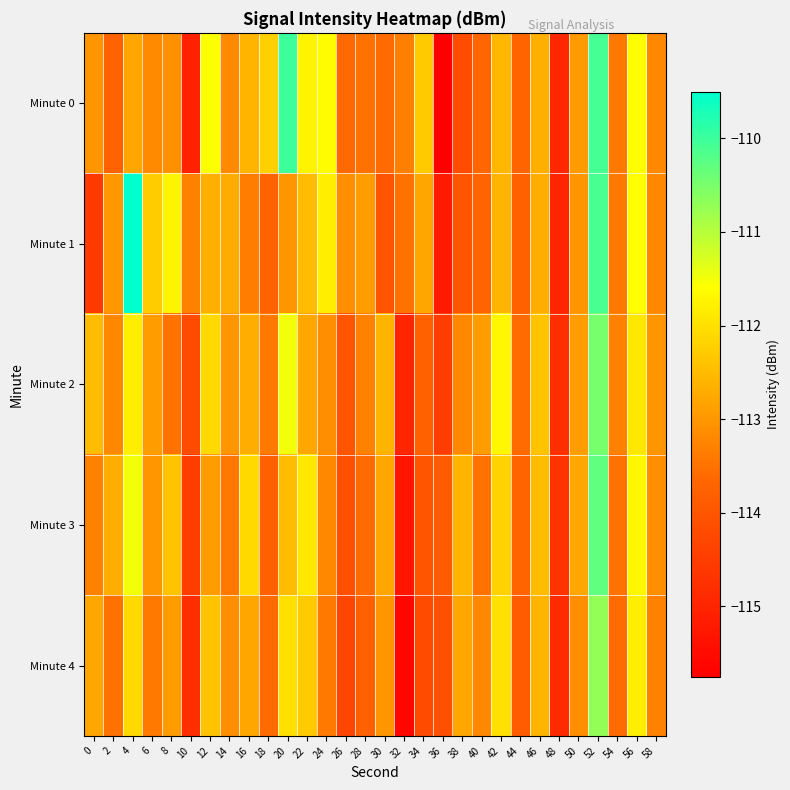

Which series has the largest range (max minus min)?

Minute 0